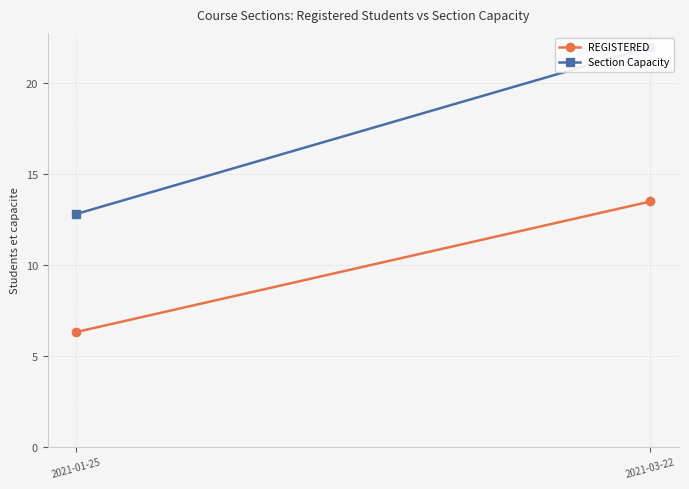

What position from the right is 2021-01-25?

2